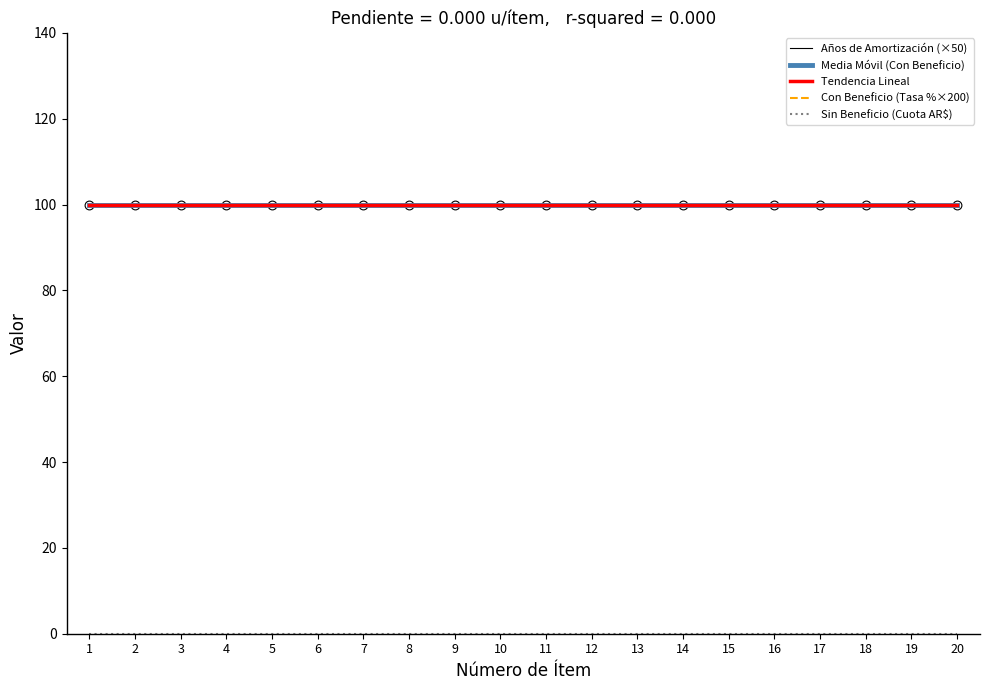

Which series has the largest total across all categories?

Tendencia Lineal